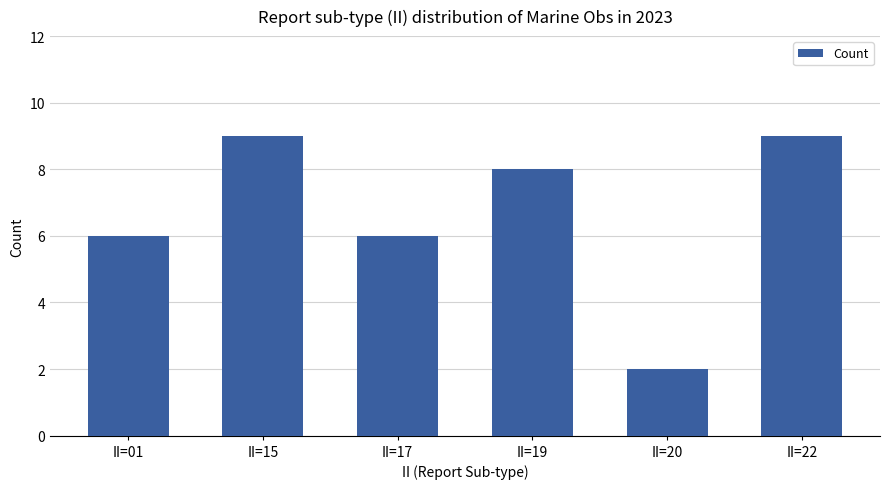

How many data points are less than 8?

3